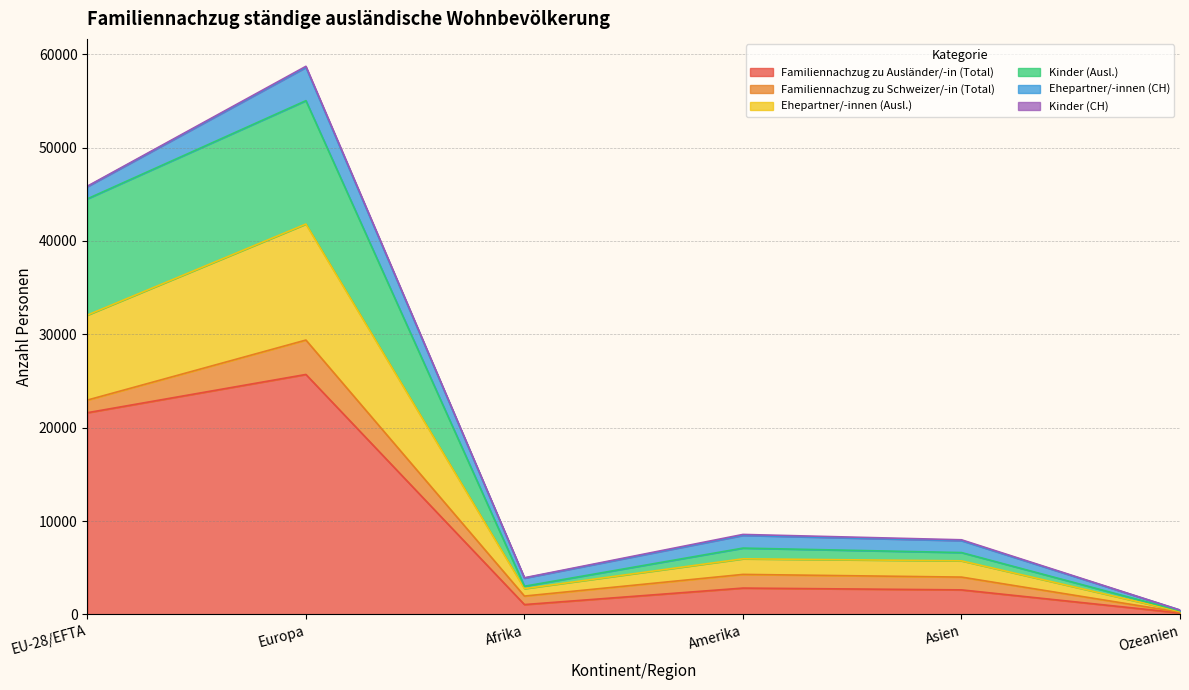

What value does the Familiennachzug zu Ausländer/-in (Total) series have at Ozeanien?

161